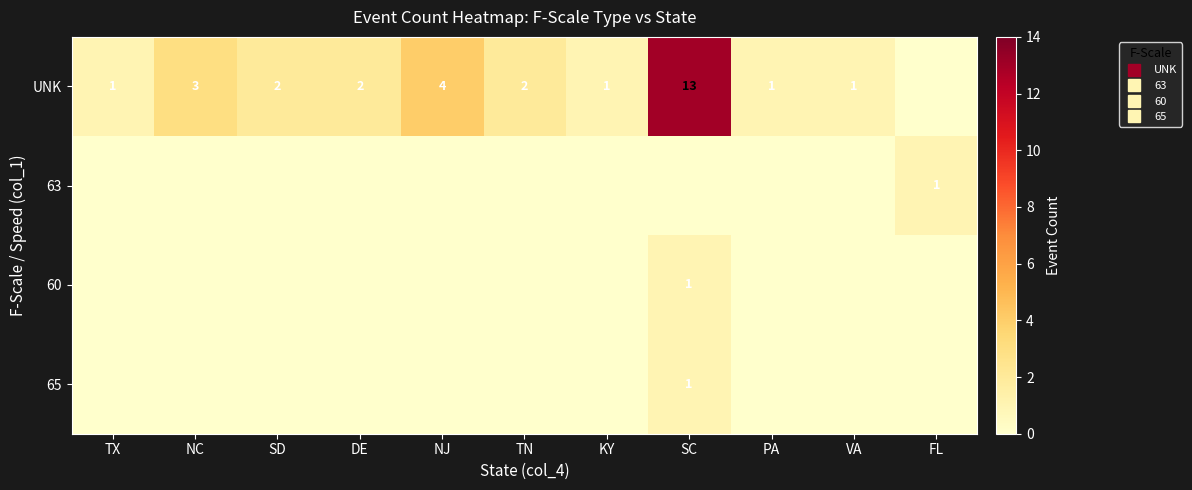

Which series has the widest spread of values?

UNK